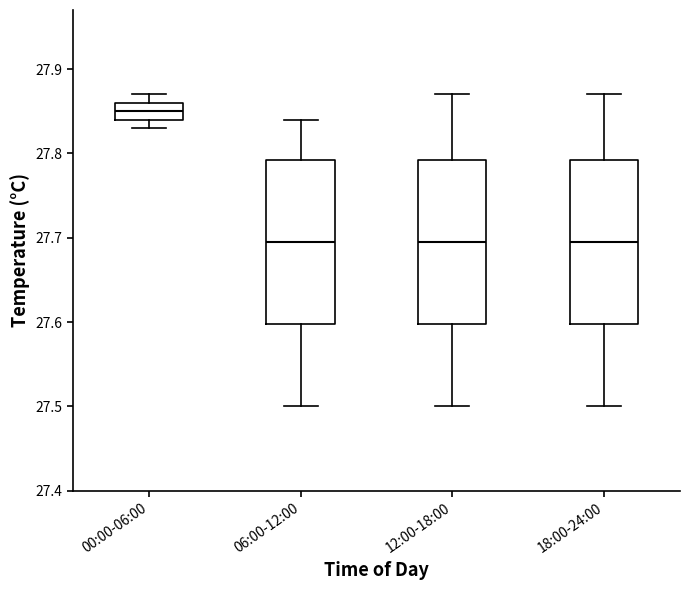

Reading left to right, read every box against the y-axis: the position of its median line, the range the box covers, and the ends of its whiskers. The values are not printed on the chart, so give them approximately, as read against the axis.

00:00-06:00: median 27.85, box 27.84 to 27.86, whiskers 27.83 to 27.87
06:00-12:00: median 27.70, box 27.60 to 27.79, whiskers 27.50 to 27.84
12:00-18:00: median 27.70, box 27.60 to 27.79, whiskers 27.50 to 27.87
18:00-24:00: median 27.70, box 27.60 to 27.79, whiskers 27.50 to 27.87